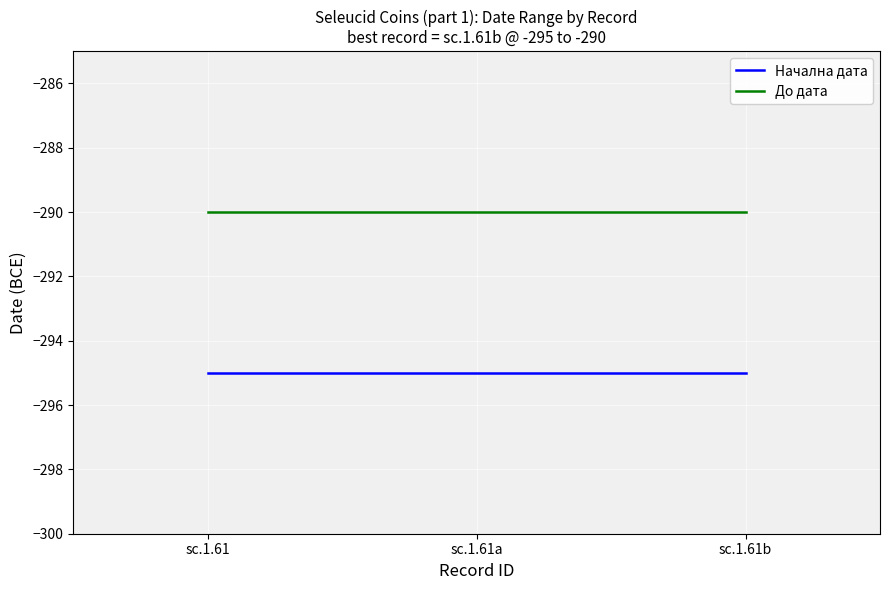

Reading right to left, what are all the values shown in this chart?

Начална дата: sc.1.61b=-295	sc.1.61a=-295	sc.1.61=-295
До дата: sc.1.61b=-290	sc.1.61a=-290	sc.1.61=-290